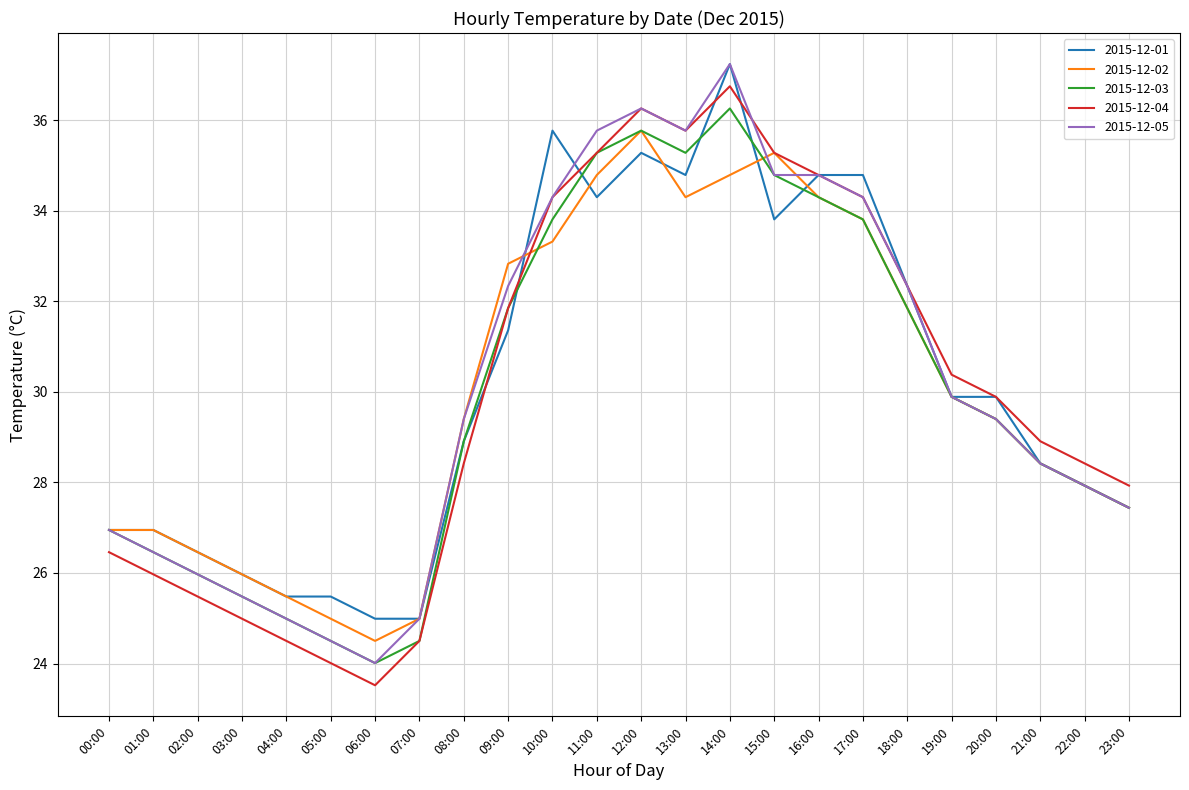

What position from the left is 19:00?

20